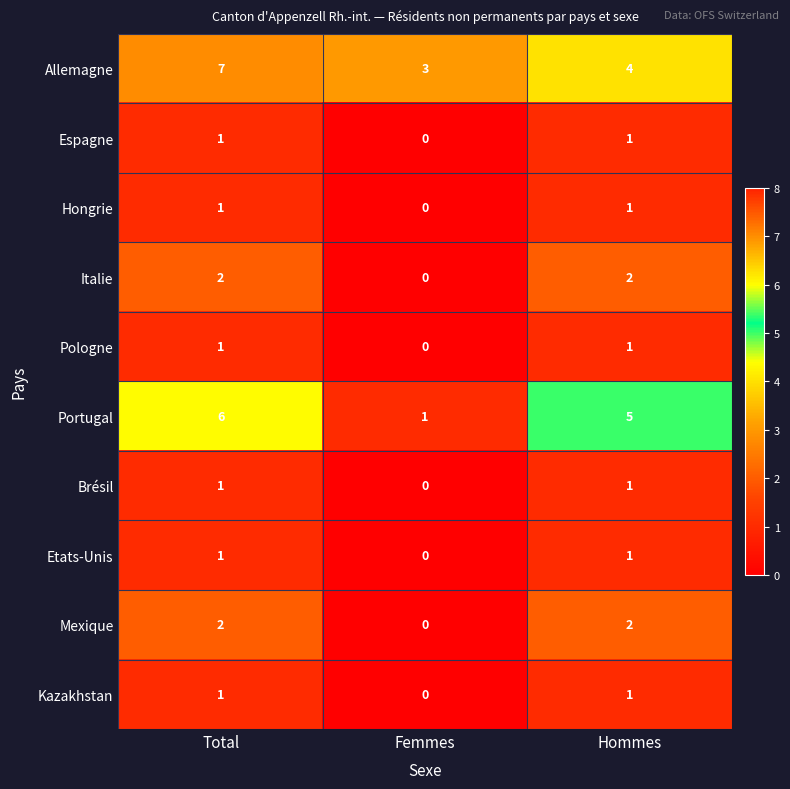

True or false: Mexique has a value of 2 at Total.

True